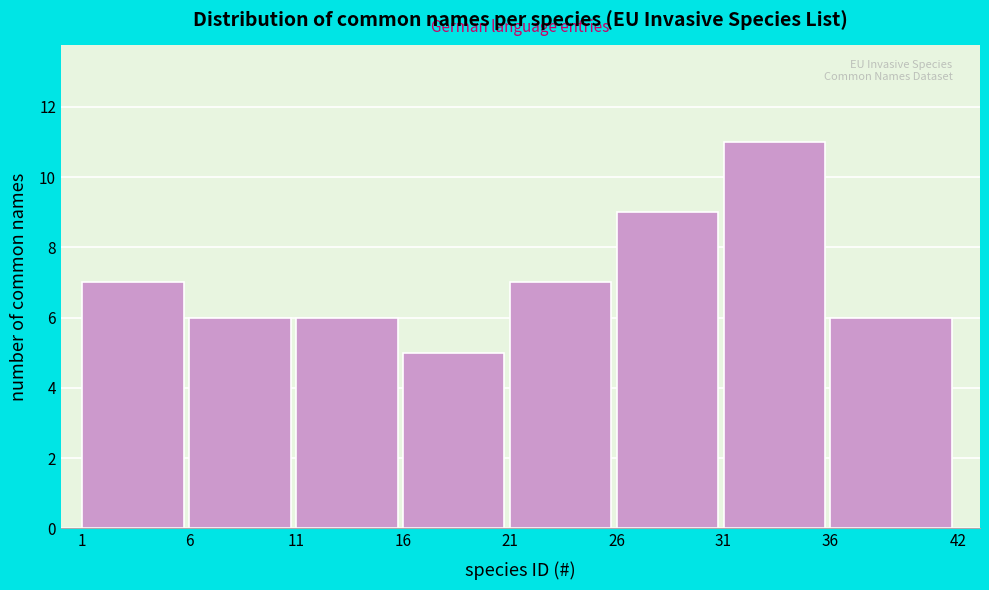

Reading right to left, transcribe all the data shown in this chart.

36=6	31=11	26=9	21=7	16=5	11=6	6=6	1=7